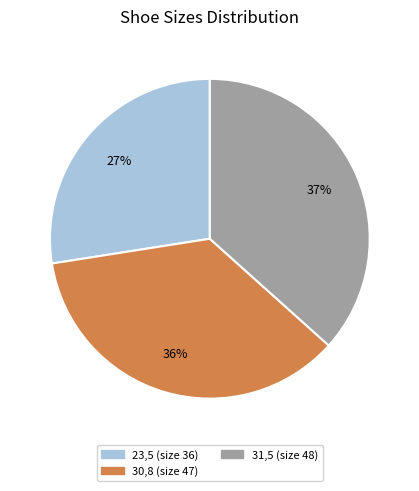

To the nearest percent, what is the average slice percentage?

33%